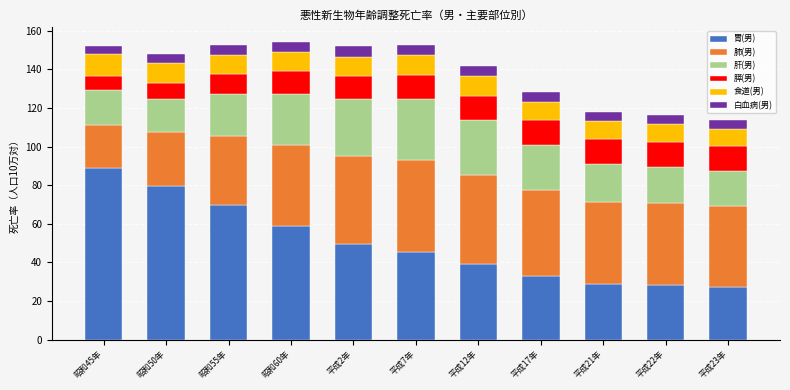

What is the total value across all series at 昭和60年?

154.3